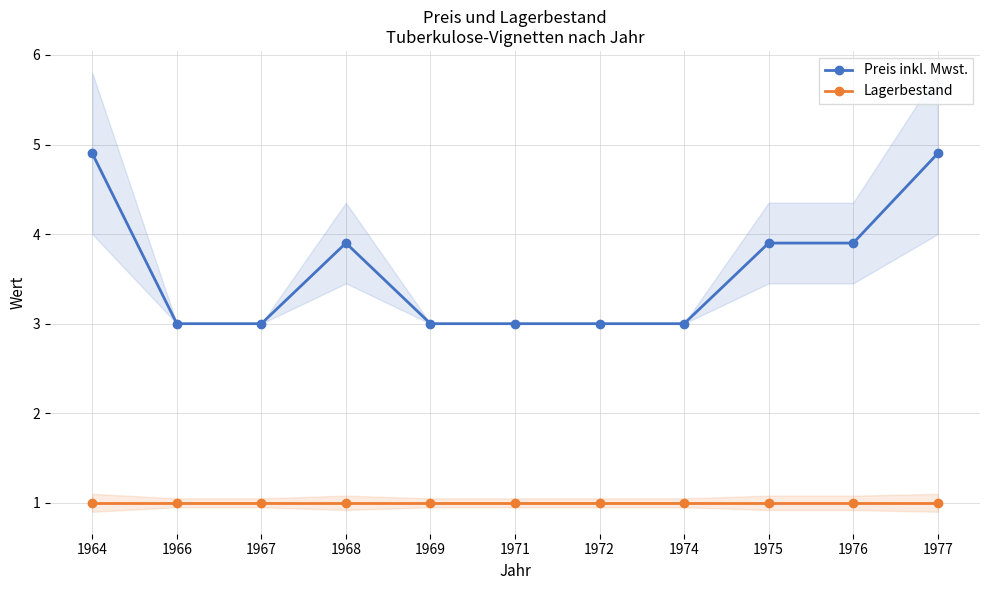

True or false: Lagerbestand and Preis inkl. Mwst. intersect in this chart.

False